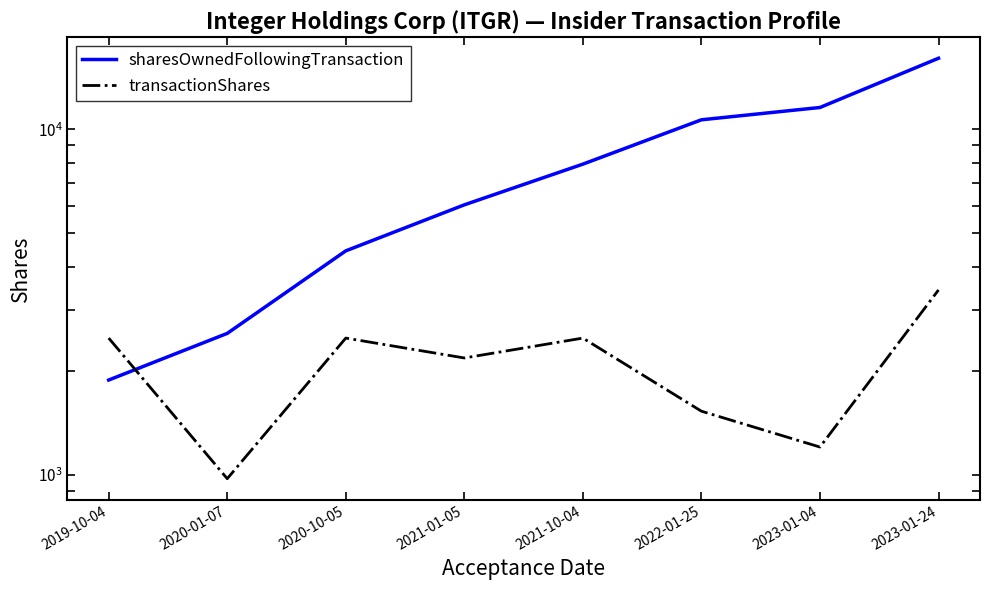

At which label is sharesOwnedFollowingTransaction closest to 8972?

2021-10-04